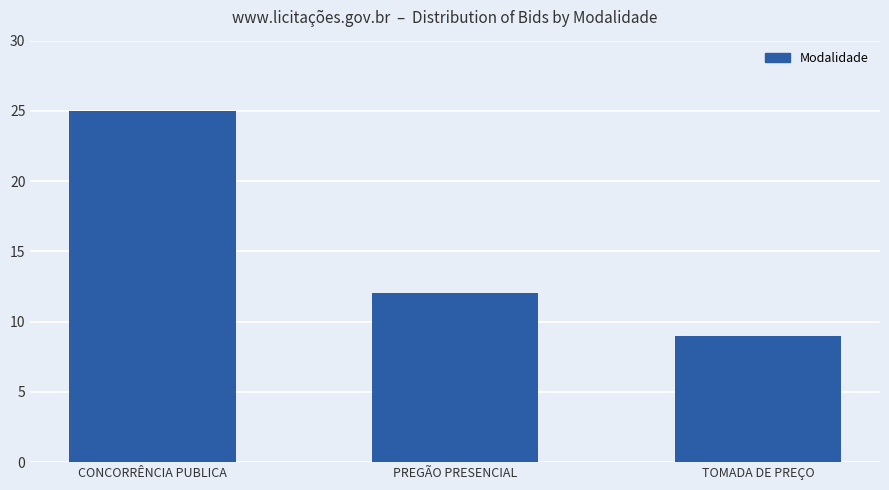

How many data points are less than 12?

1